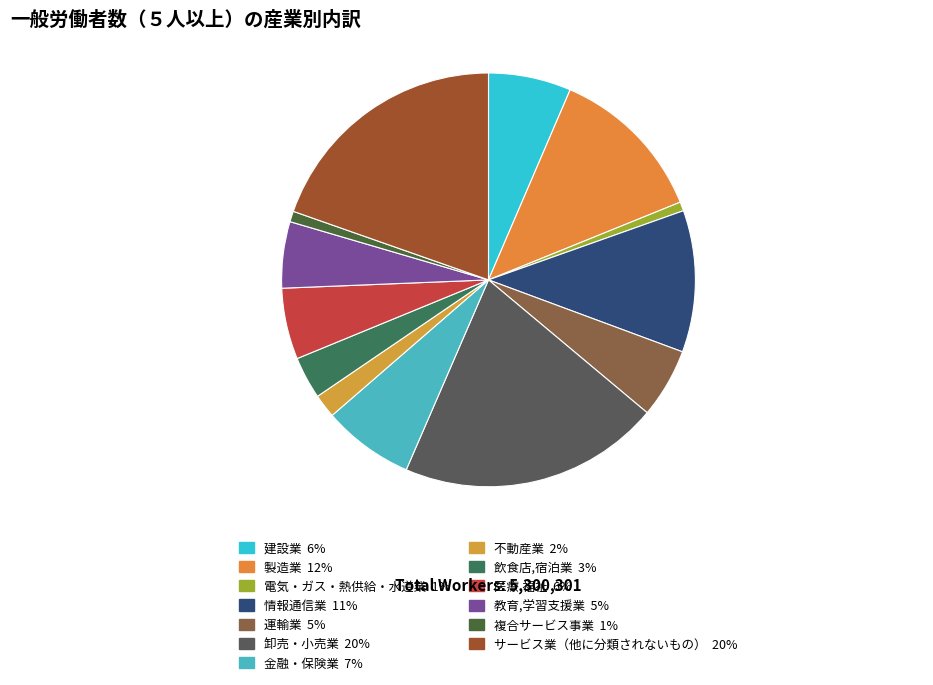

Is the sum of 不動産業 and サービス業（他に分類されないもの） greater than half?

No